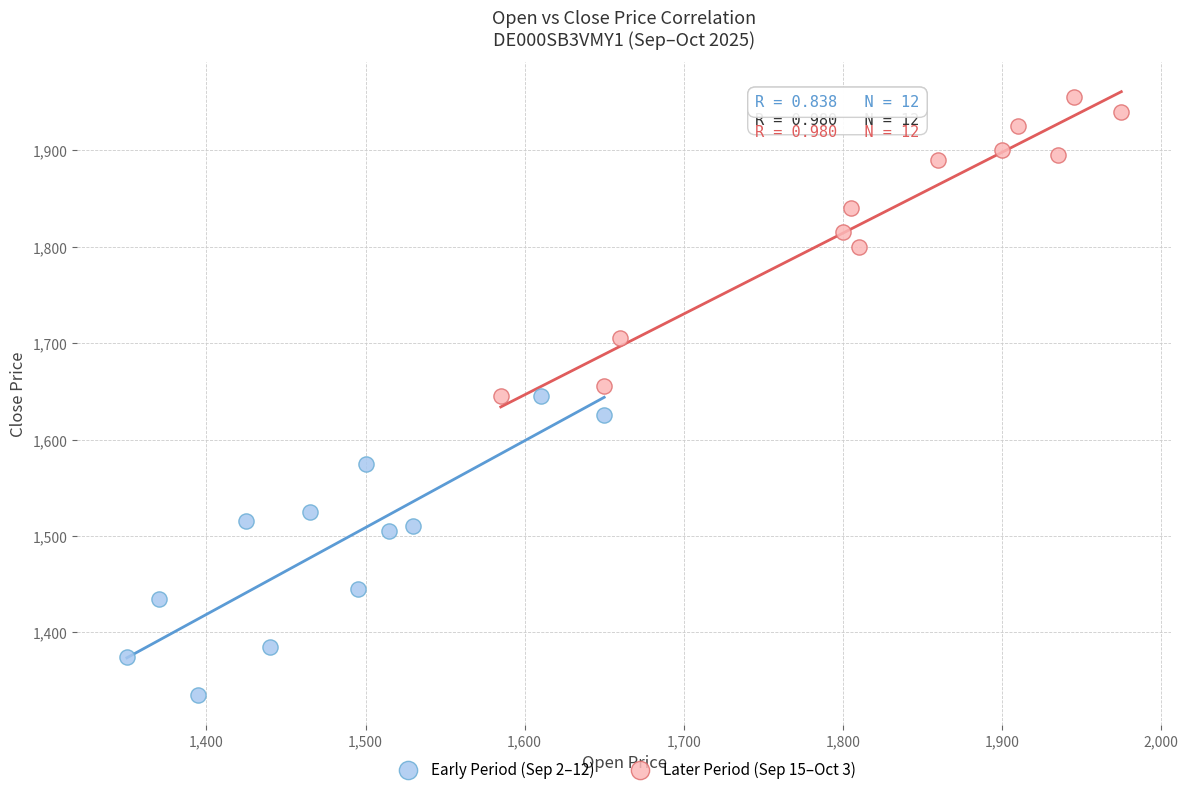

Which series reaches the maximum Y coordinate?

Later Period (Sep 15–Oct 3)